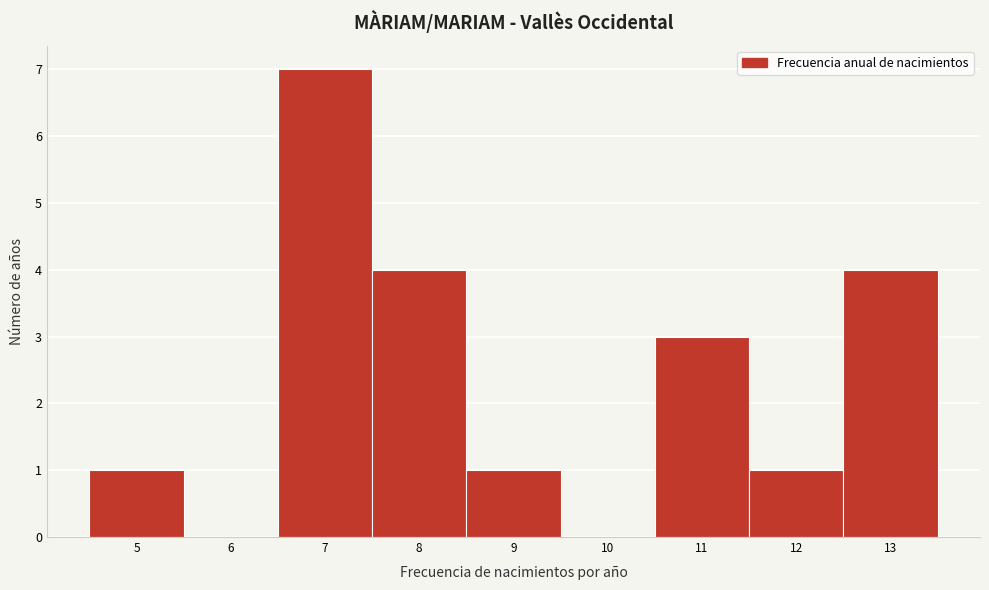

Over which range of the x-axis is the bar tallest?

6.5 to 7.5